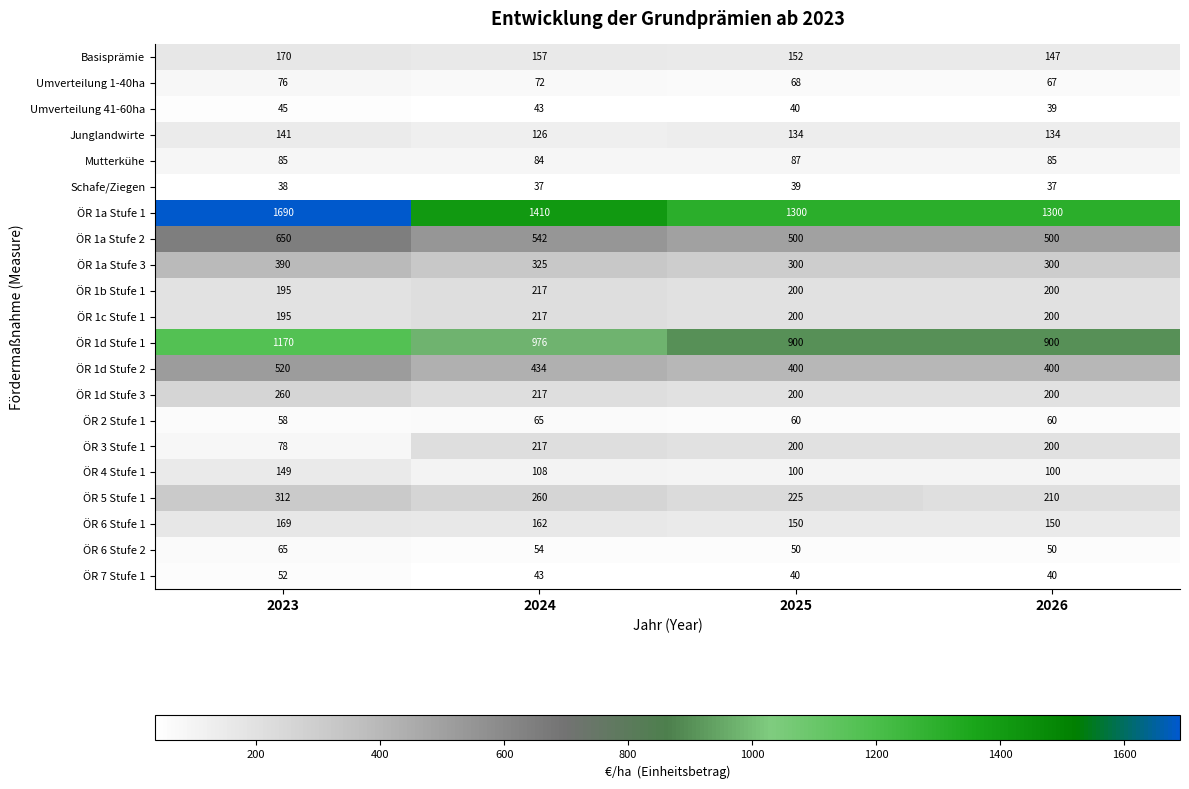

Which category has the highest value in the ÖR 1c Stufe 1 series?

2024